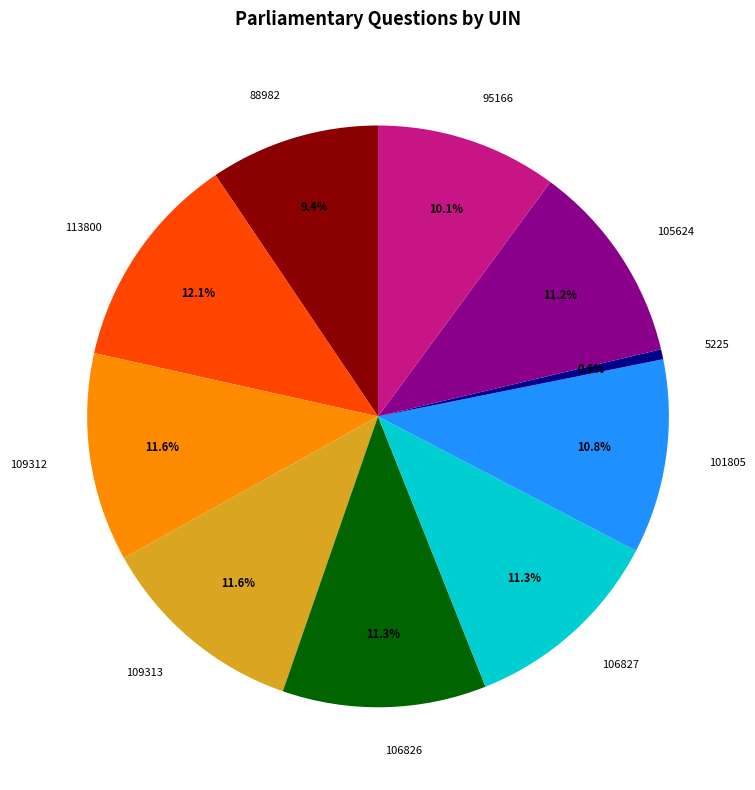

Is there a majority slice in this chart?

No